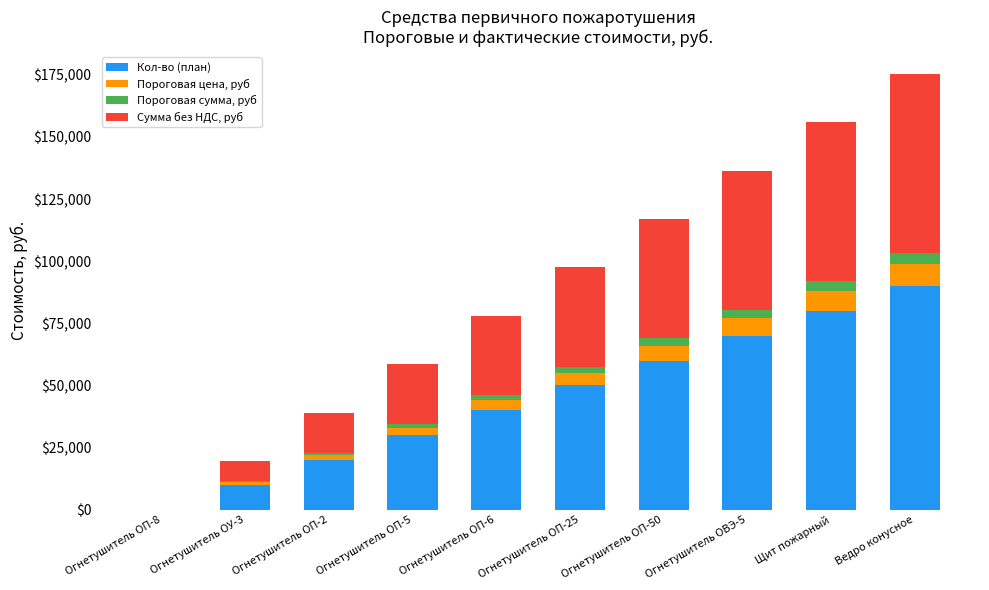

Are the bars grouped side by side (vs. stacked)?

No